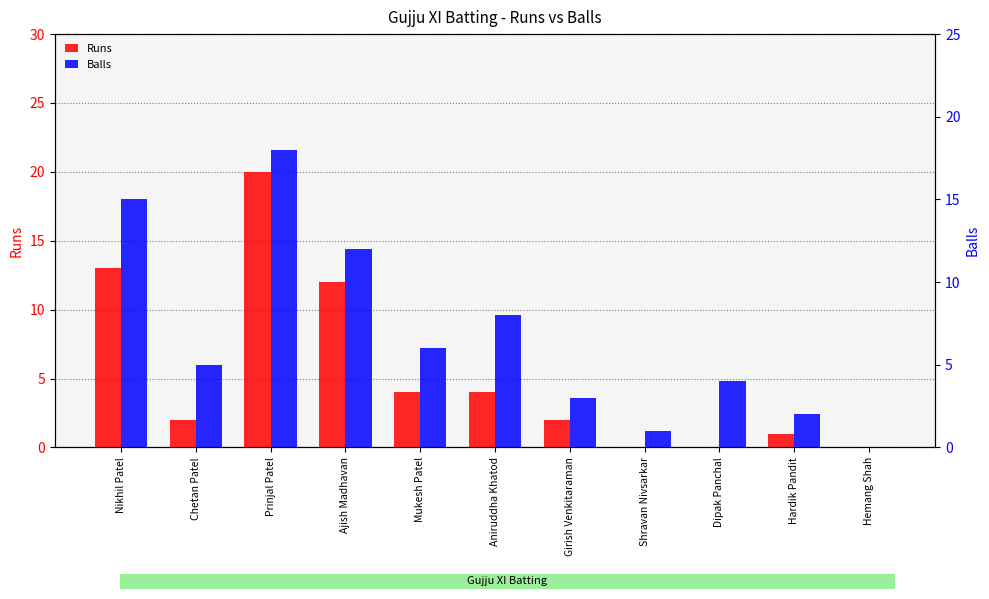

Rank the categories by Runs value from lowest to highest.

Shravan Nivsarkar, Dipak Panchal, Hemang Shah, Hardik Pandit, Chetan Patel, Girish Venkitaraman, Mukesh Patel, Aniruddha Khatod, Ajish Madhavan, Nikhil Patel, Prinjal Patel